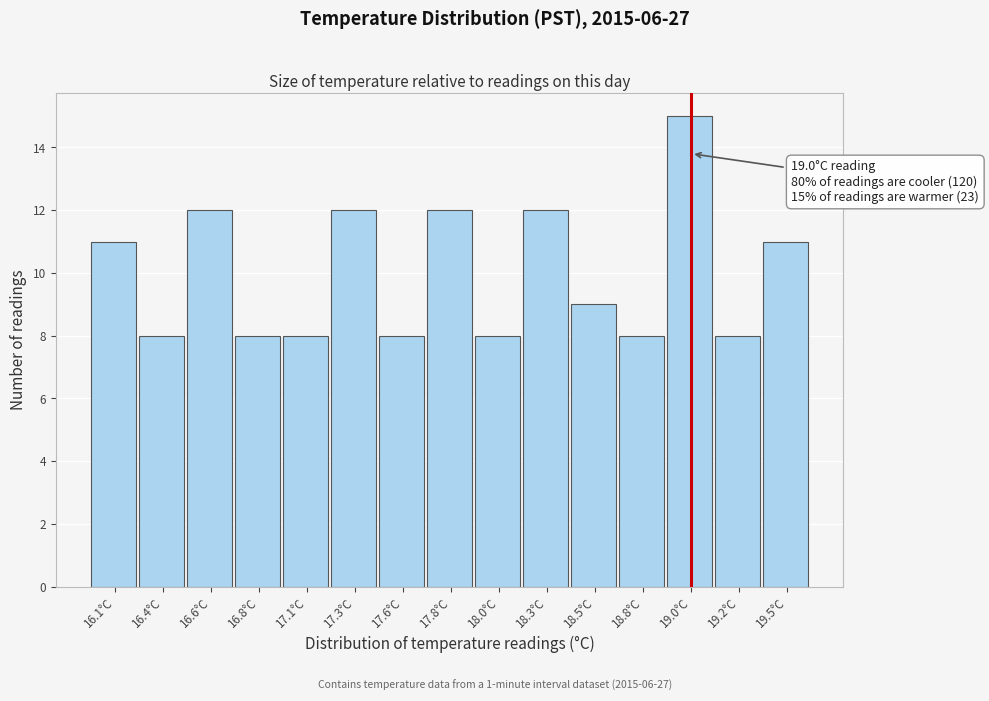

Reading left to right, list all the values displayed in this chart.

16.1°C=11	16.4°C=8	16.6°C=12	16.8°C=8	17.1°C=8	17.3°C=12	17.6°C=8	17.8°C=12	18.0°C=8	18.3°C=12	18.5°C=9	18.8°C=8	19.0°C=15	19.2°C=8	19.5°C=11